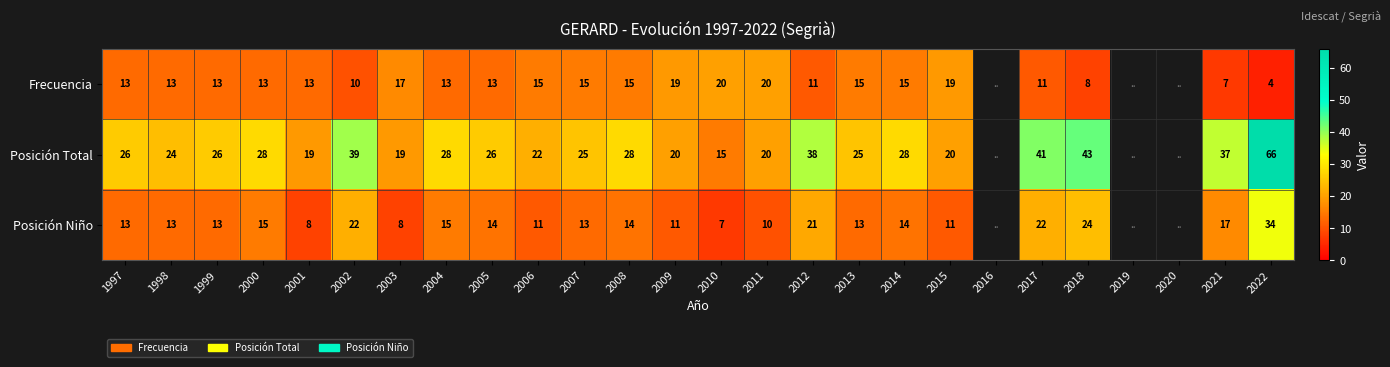

The Posición Total series shows 28 at 2004. True or false?

True